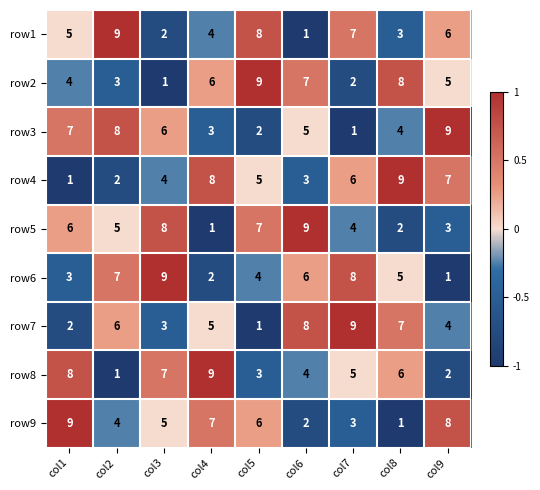

Rank the categories by row3 value from highest to lowest.

col9, col2, col1, col3, col6, col8, col4, col5, col7